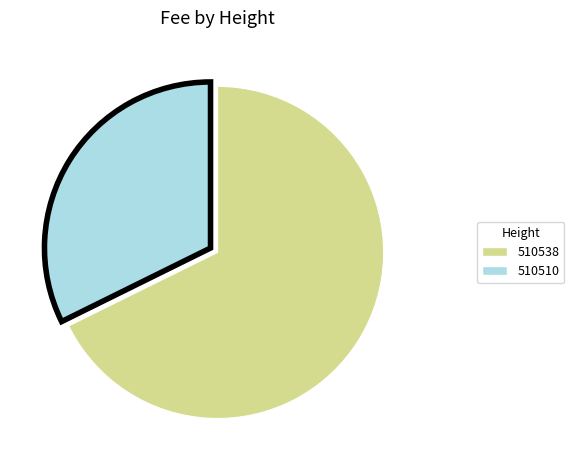

How many segments does this pie chart have?

2